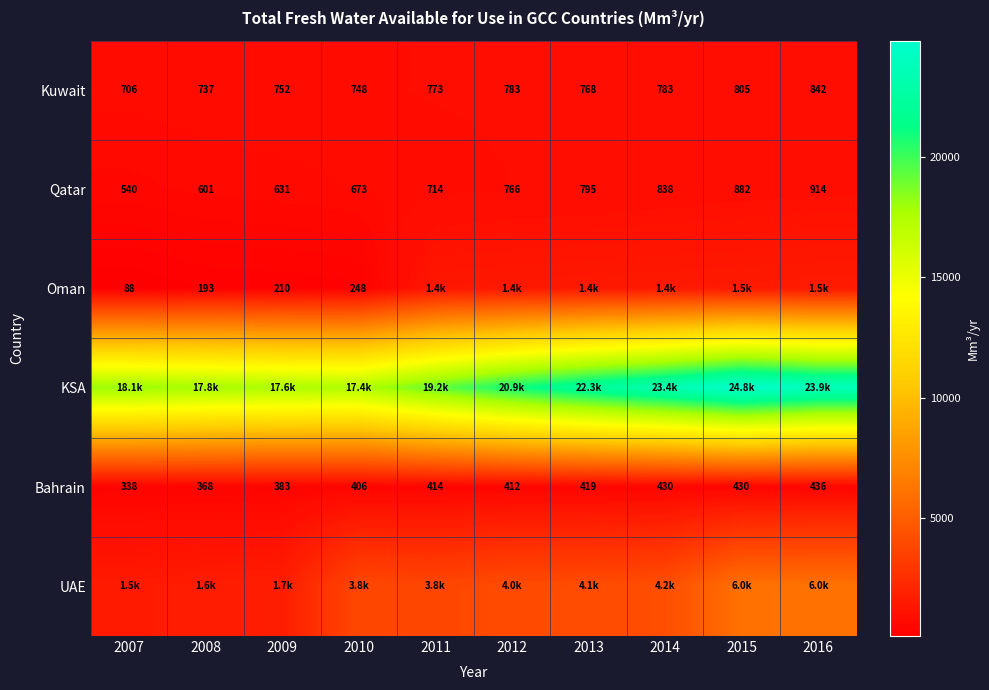

What is the difference between the highest and lowest values at 2014?

22986.2